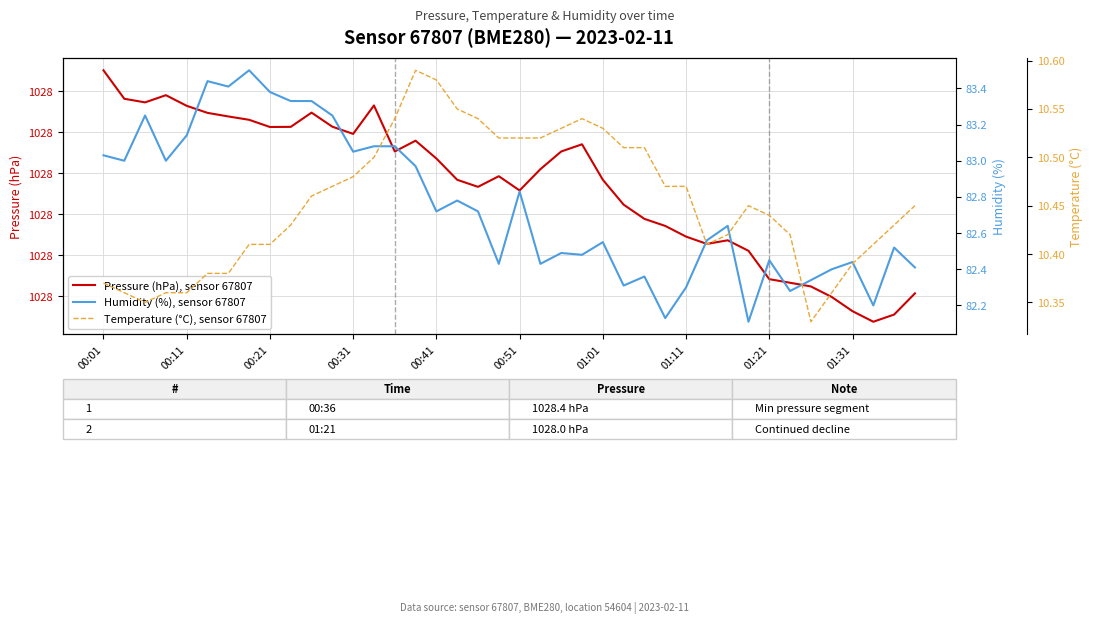

True or false: Humidity (%), sensor 67807 has more than 1 interior local peaks.

True